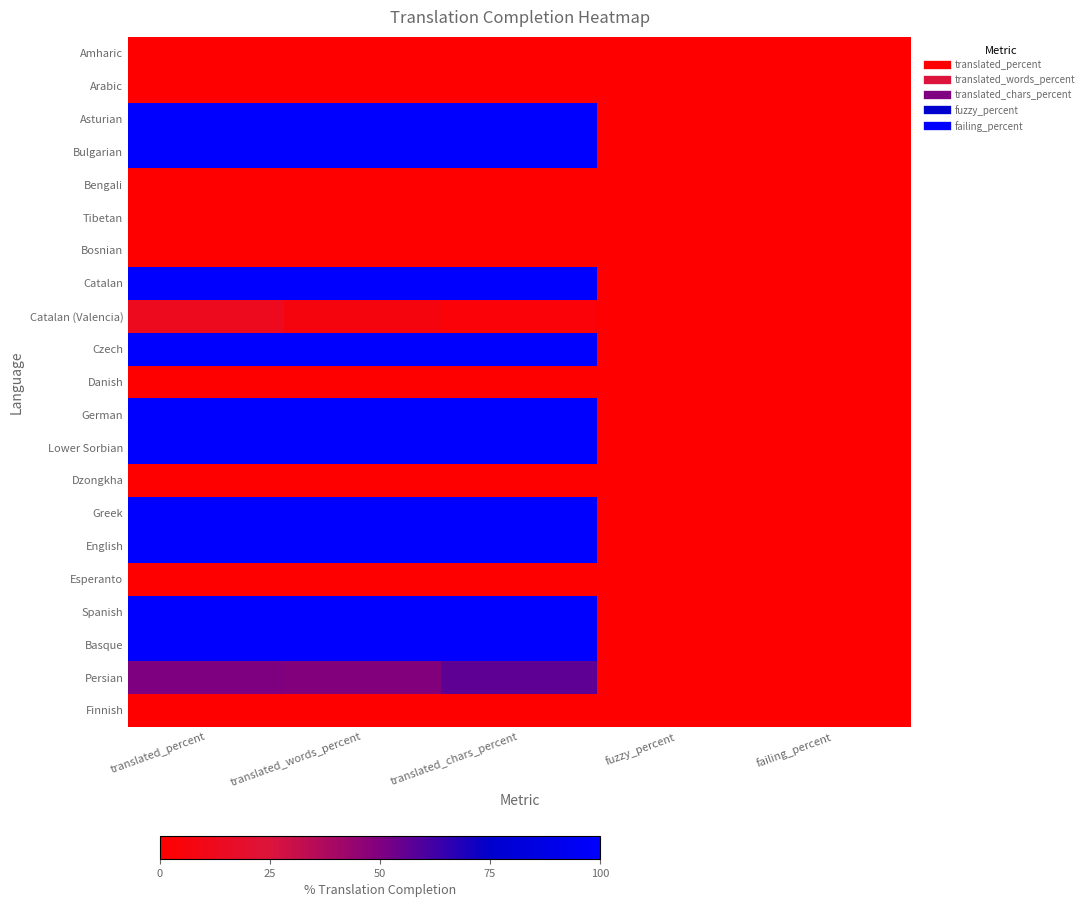

Which has a higher value, translated_percent or translated_words_percent?

translated_percent